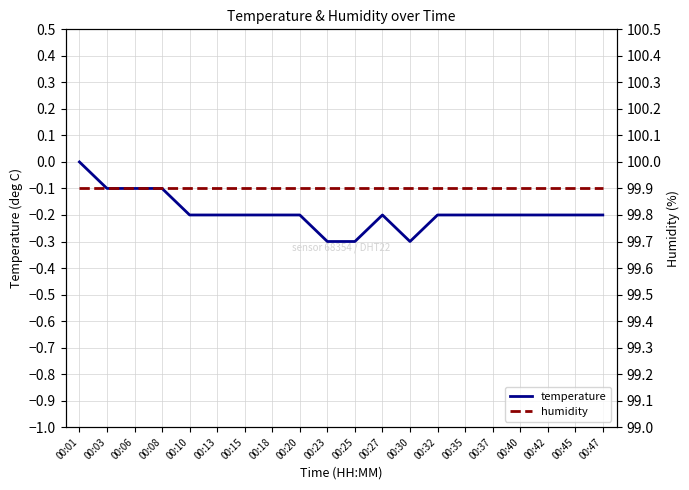

What is the sum of the temperature values at 00:37 and 00:18?

-0.4